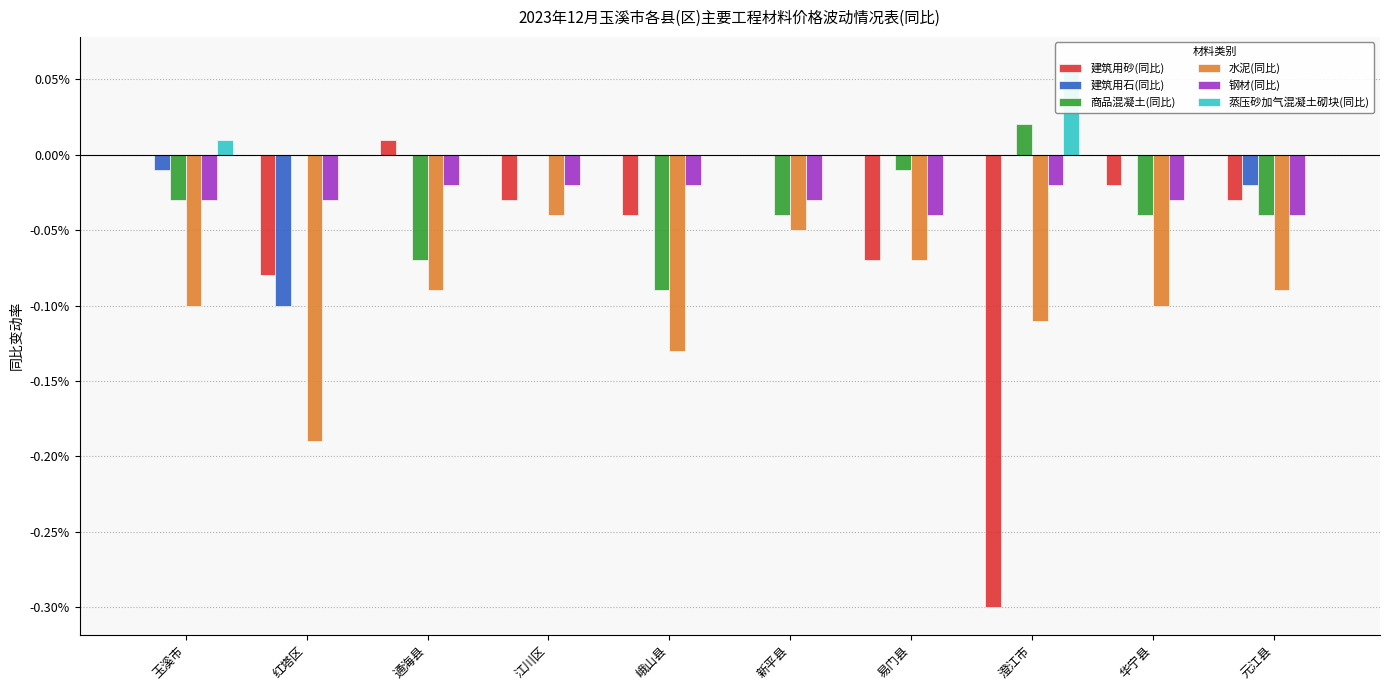

Between 通海县 and 新平县, which series saw the biggest shift?

水泥(同比)